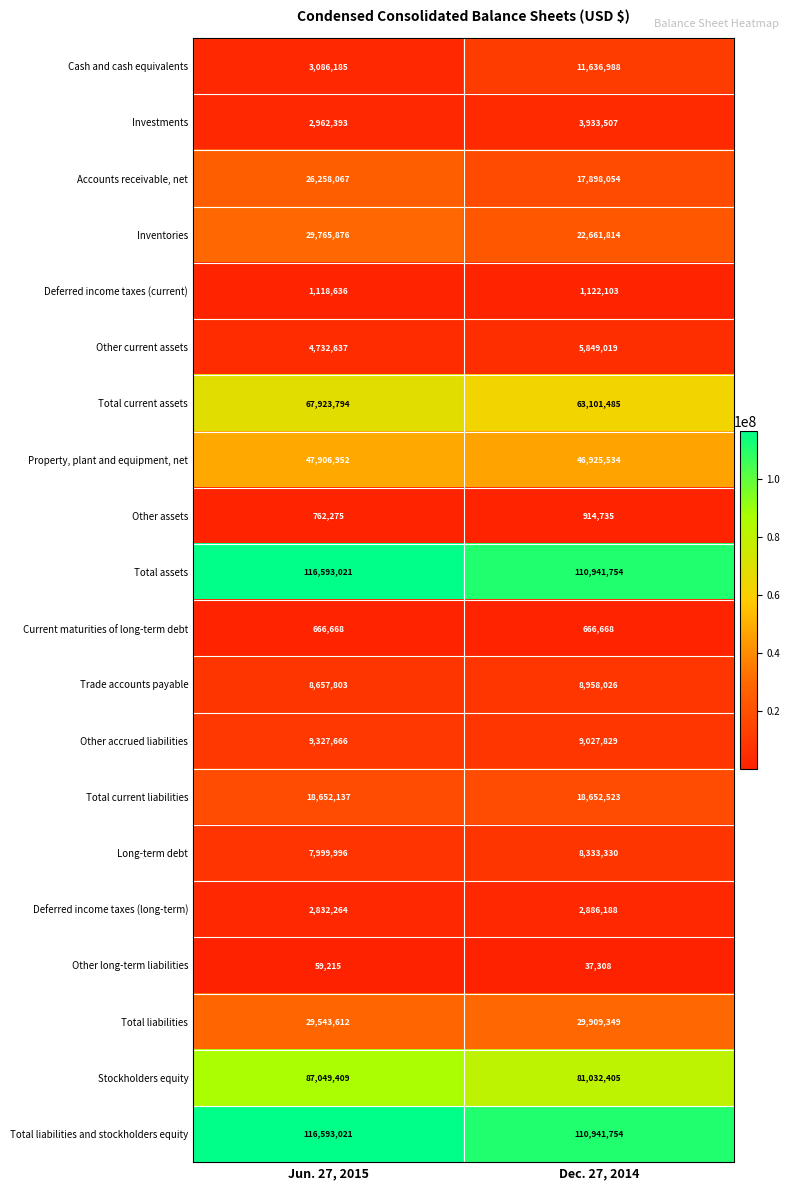

What is the difference between the highest and lowest values at Jun. 27, 2015?

116533806